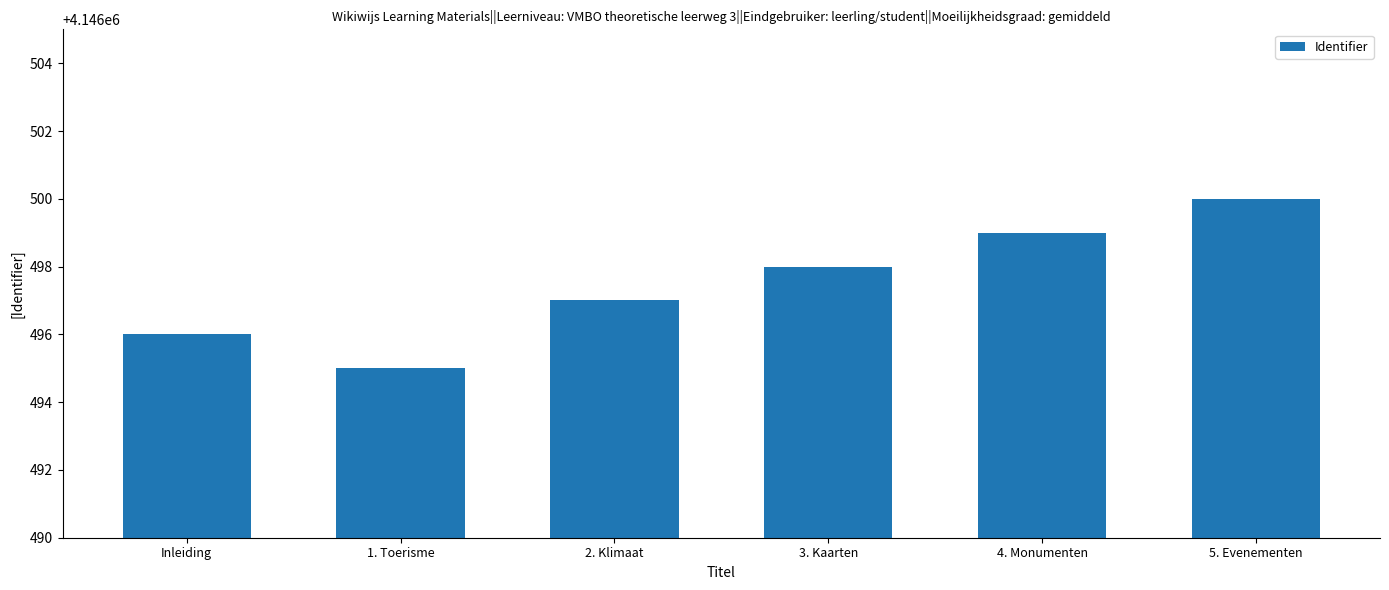

Which category has the highest value across all series?

5. Evenementen